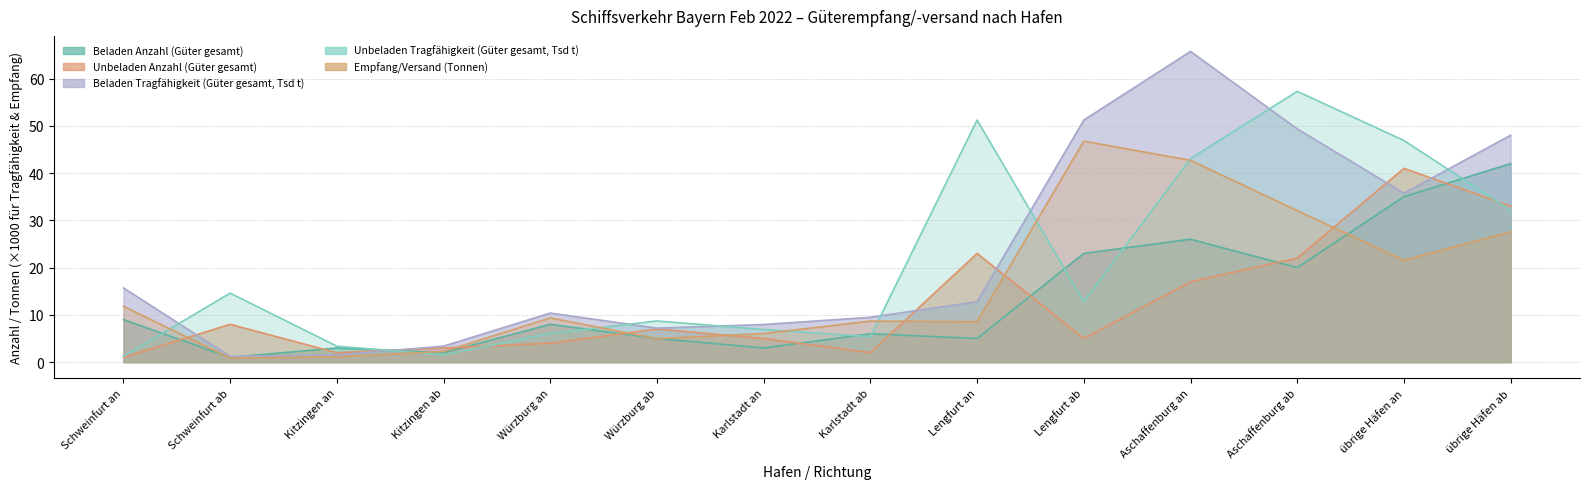

At which label does Empfang/Versand (Tonnen) reach its minimum?

Schweinfurt ab